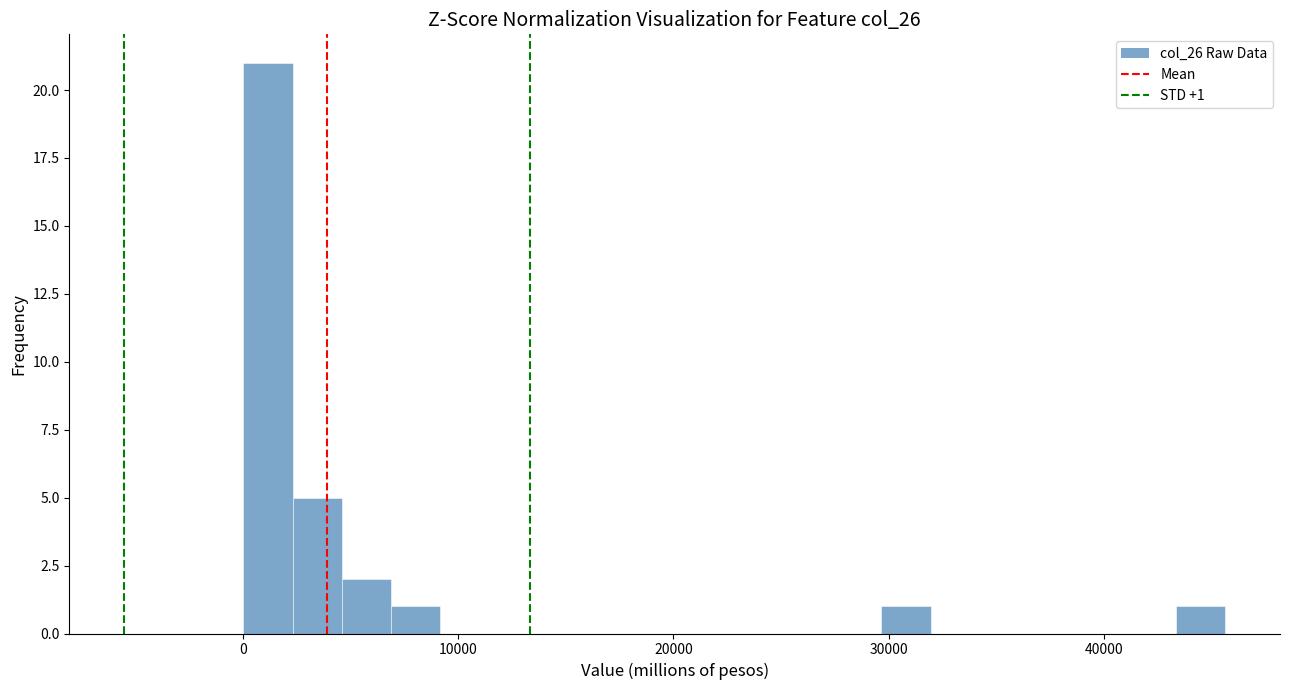

Around what value on the x-axis is the tallest bar? Give the approximate position of its centre, as read against the axis.

1000